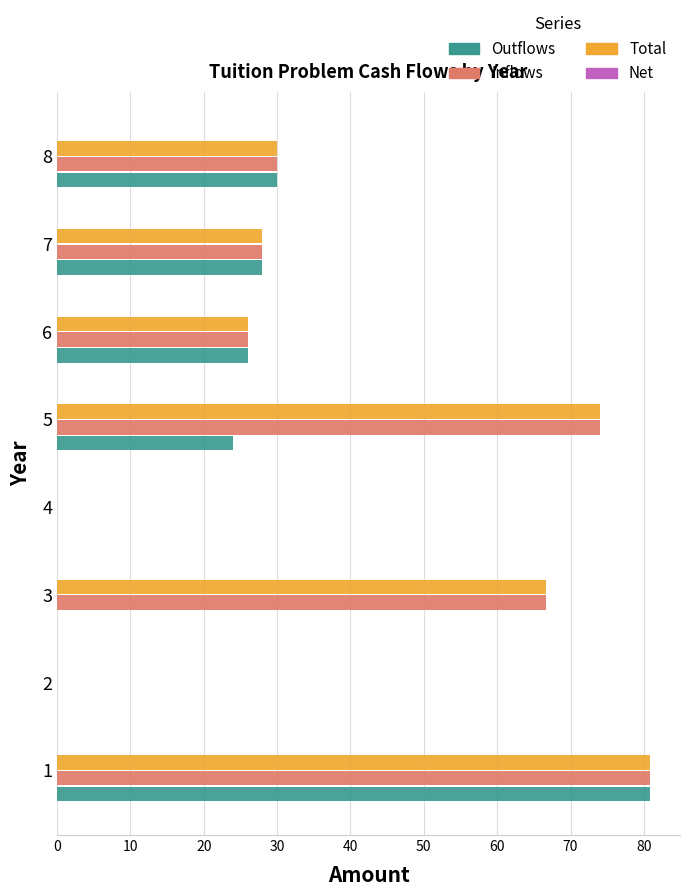

The value of Outflows at 5 is 24.0. True or false?

True